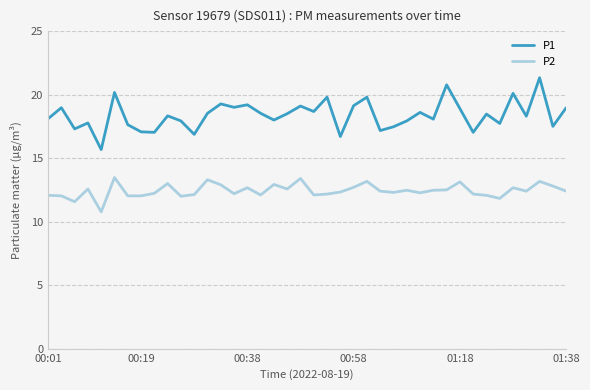

What is the greatest value displayed?

21.3